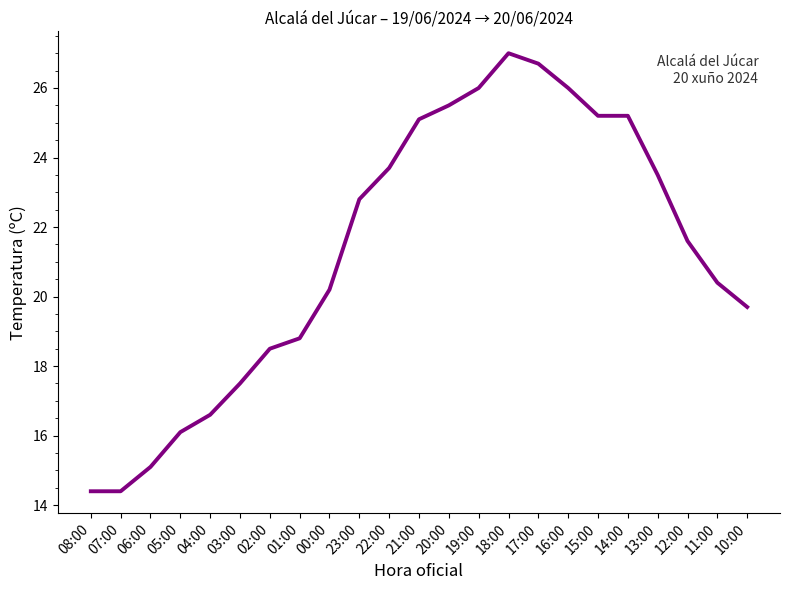

What is the smallest value displayed?

14.4